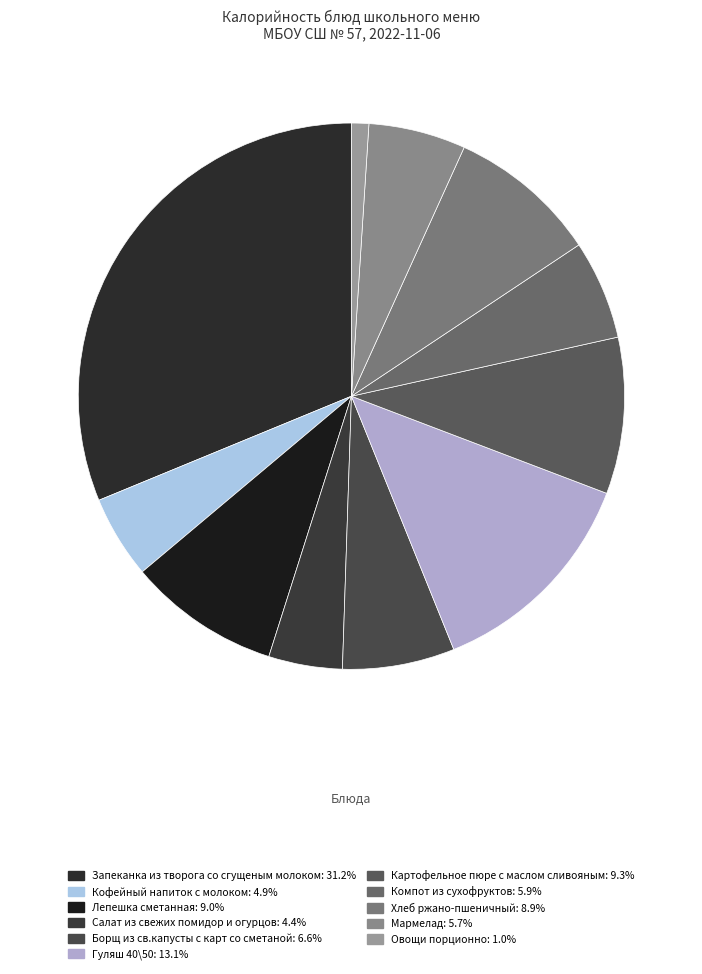

The Хлеб ржано-пшеничный slice represents 9% of the pie. True or false?

True